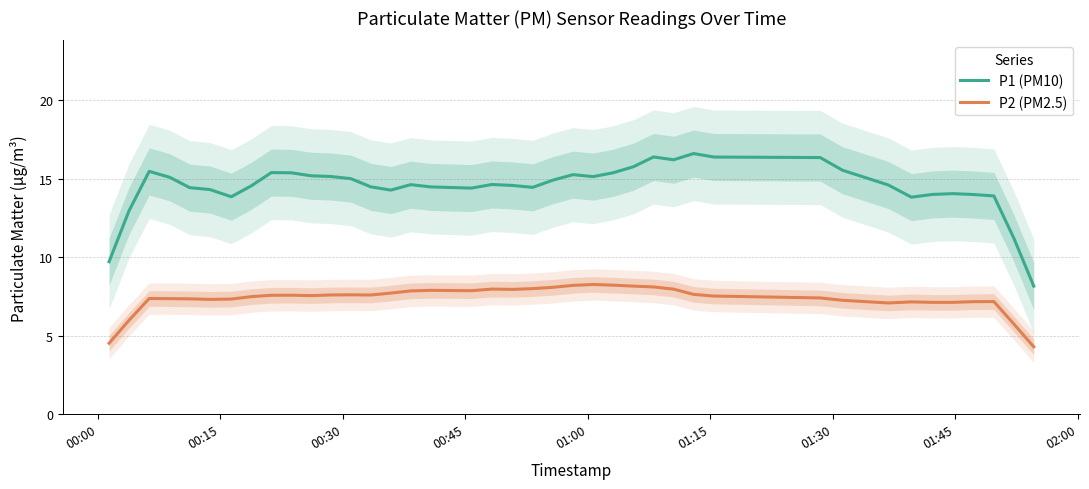

What is the maximum value for P1 (PM10)?

16.6